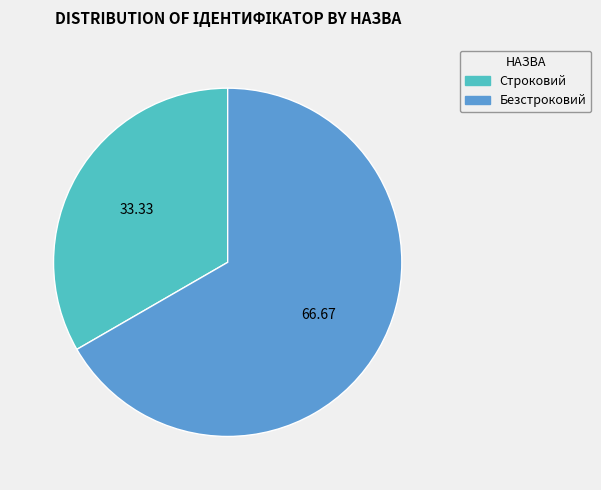

Does any single category account for the majority?

Yes